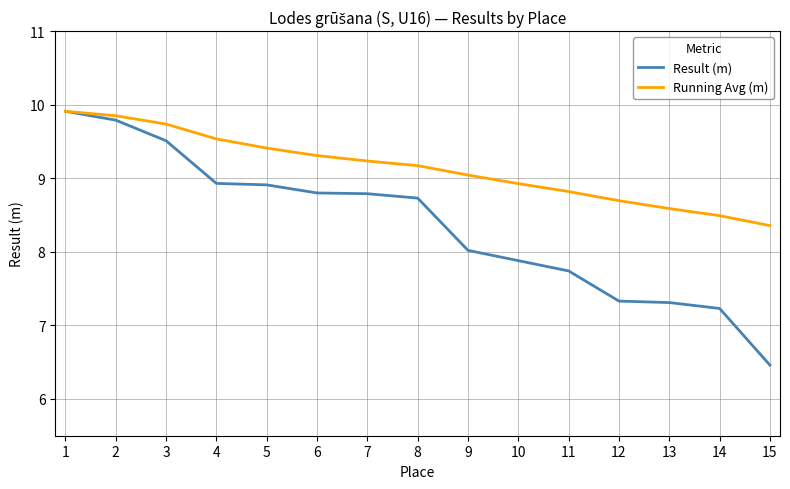

True or false: Result (m) has a value of 17.0 at 3.

False